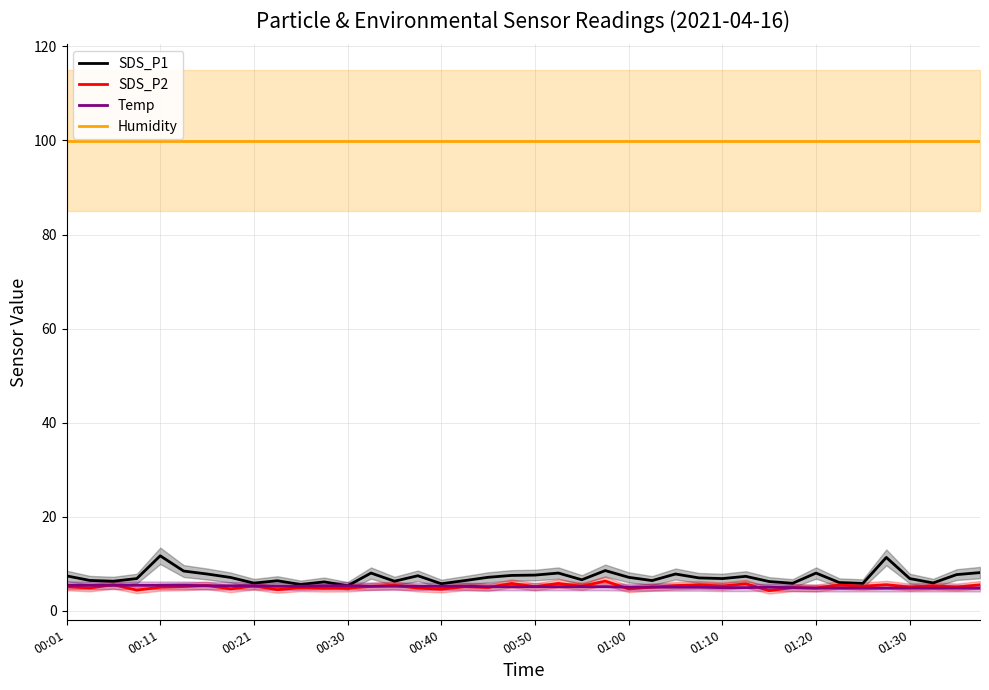

Which series has the largest range (max minus min)?

SDS_P1